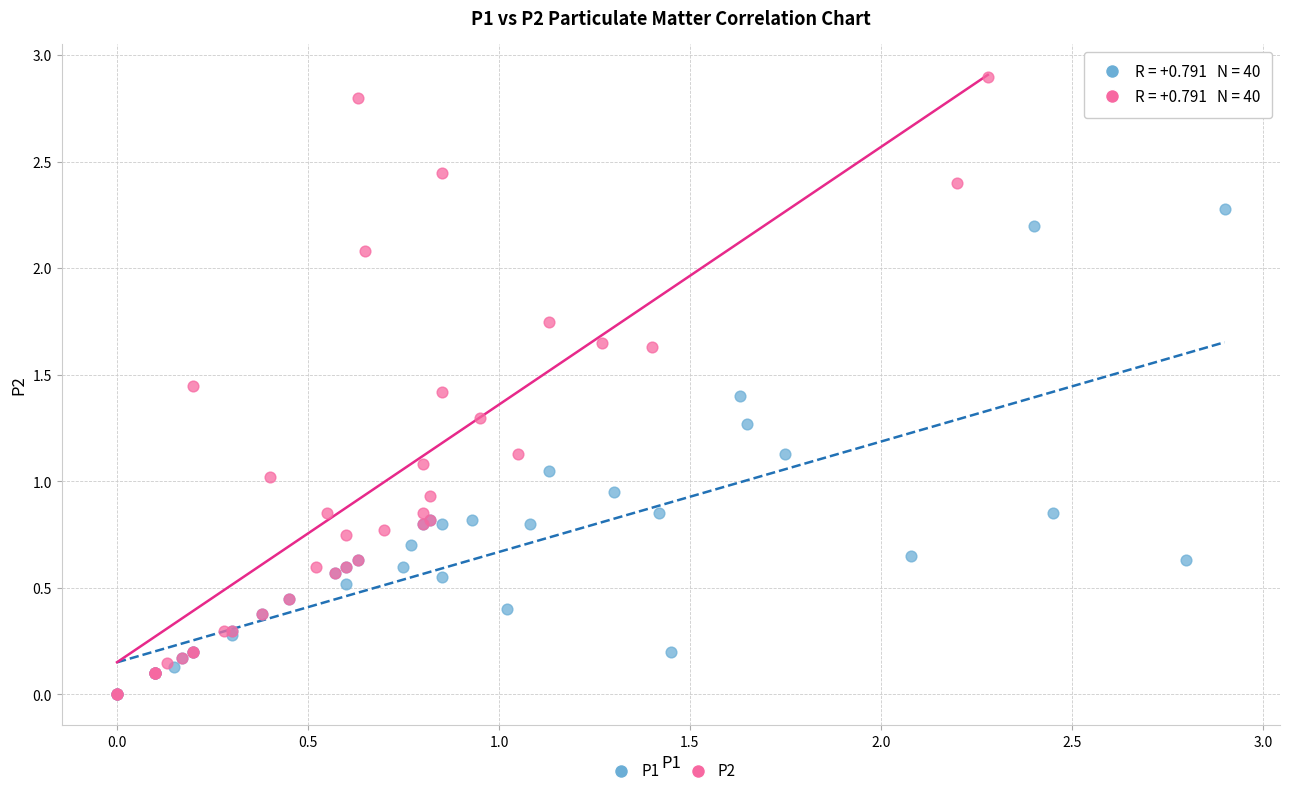

Which series has the largest Y range (max minus min)?

P2